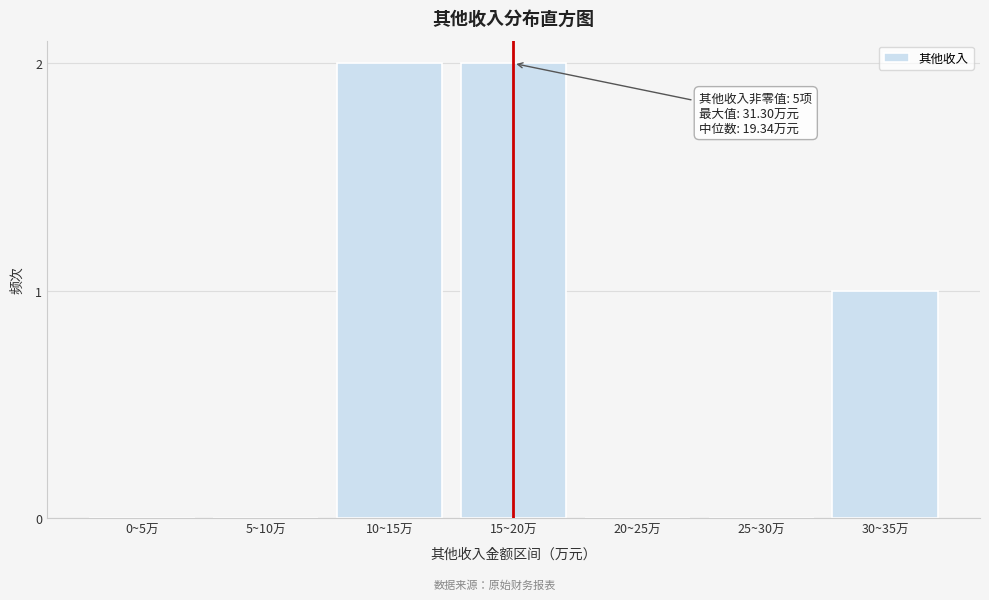

Reading right to left, transcribe all the data shown in this chart.

30~35万=1	25~30万=0	20~25万=0	15~20万=2	10~15万=2	5~10万=0	0~5万=0